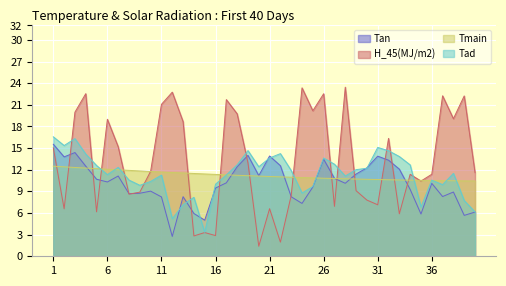

True or false: H_45(MJ/m2) has more than 1 interior local peaks.

True